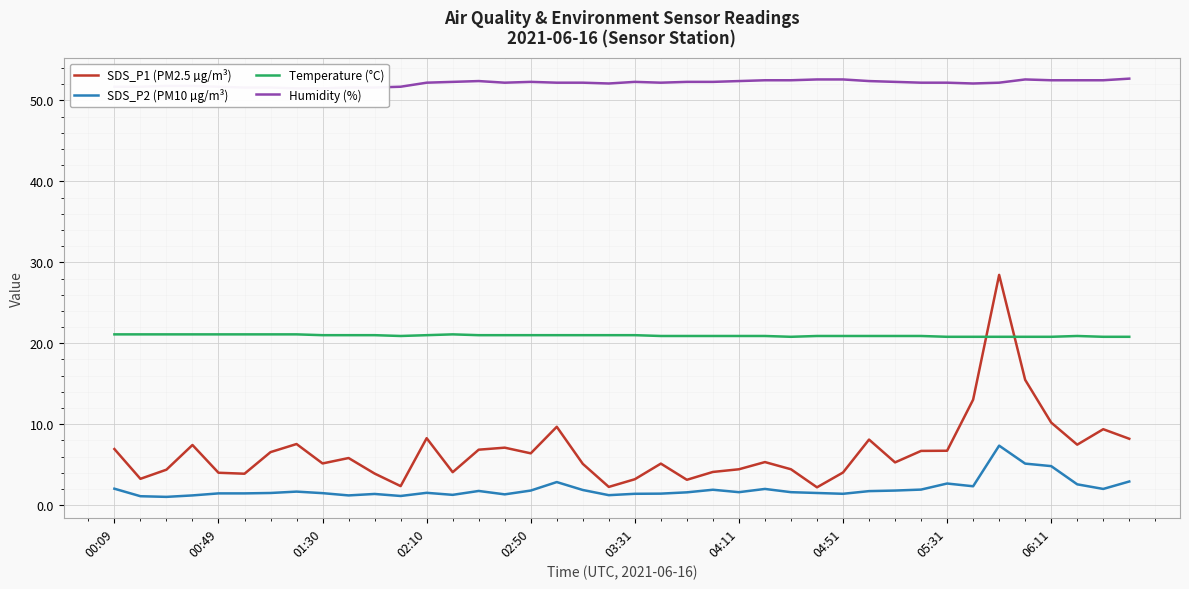

True or false: Temperature (°C) and SDS_P1 (PM2.5 µg/m³) cross at least once.

True